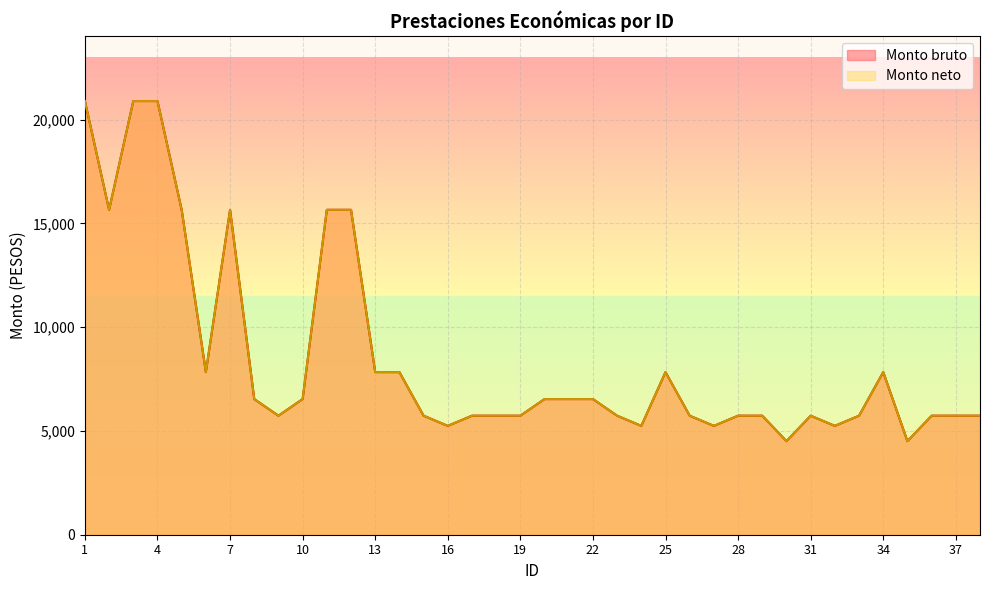

Reading left to right, extract all data points from this chart.

Monto bruto: 1=20892	2=15652	3=20892	4=20892	5=15652	6=7834	7=15652	8=6535	9=5734	10=6535	11=15652	12=15652	13=7834	14=7834	15=5734	16=5243	17=5734	18=5734	19=5734	20=6535	21=6535	22=6535	23=5734	24=5243	25=7834	26=5734	27=5243	28=5734	29=5734	30=4508	31=5734	32=5243	33=5734	34=7834	35=4508	36=5734	37=5734	38=5734
Monto neto: 1=20892	2=15652	3=20892	4=20892	5=15652	6=7834	7=15652	8=6535	9=5734	10=6535	11=15652	12=15652	13=7834	14=7834	15=5734	16=5243	17=5734	18=5734	19=5734	20=6535	21=6535	22=6535	23=5734	24=5243	25=7834	26=5734	27=5243	28=5734	29=5734	30=4508	31=5734	32=5243	33=5734	34=7834	35=4508	36=5734	37=5734	38=5734